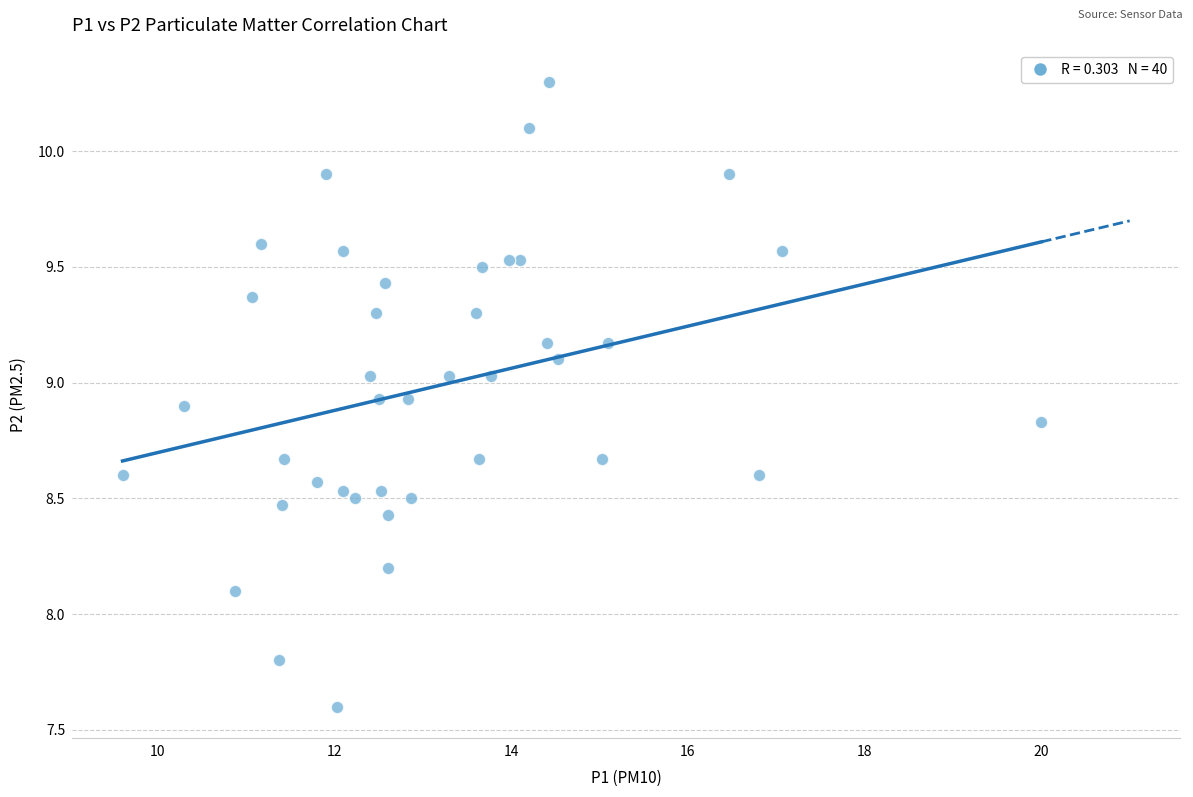

What Y value in the scatter plot is closest to 8?

8.1